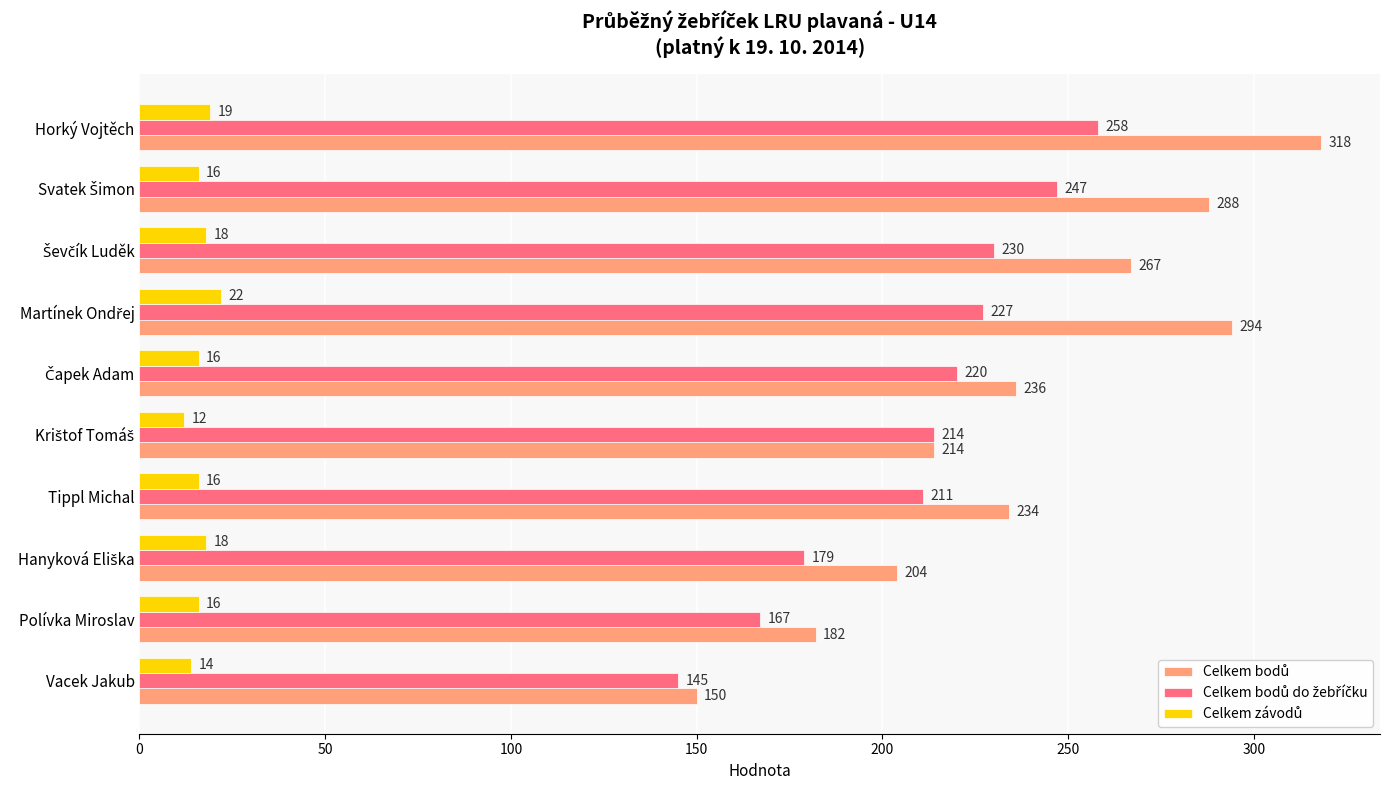

Which category has the highest value across all series?

Horký Vojtěch